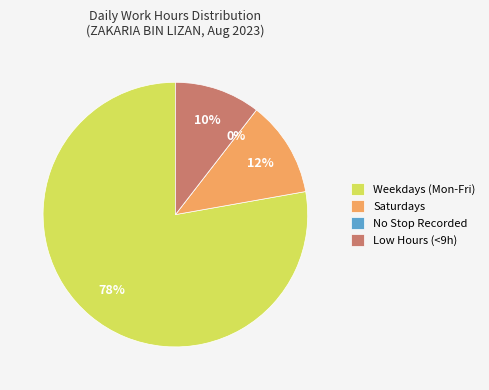

Is 10-Thu the majority of the pie?

No